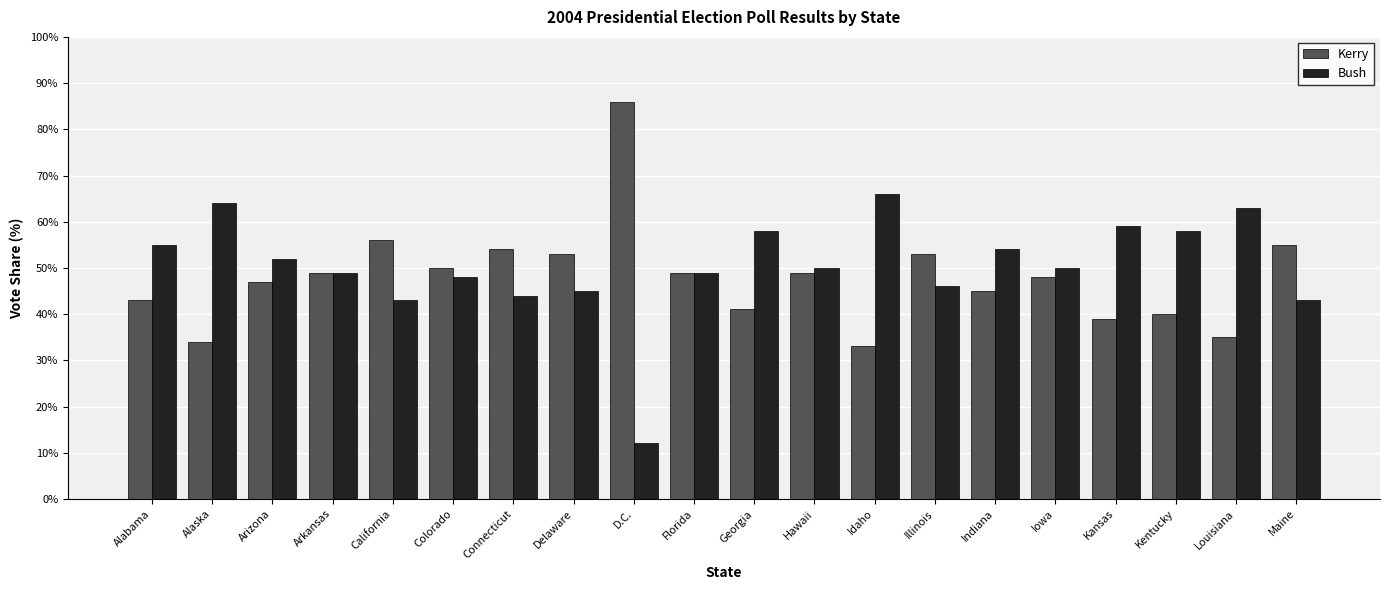

Rank the series at Maine from lowest to highest value.

Bush, Kerry